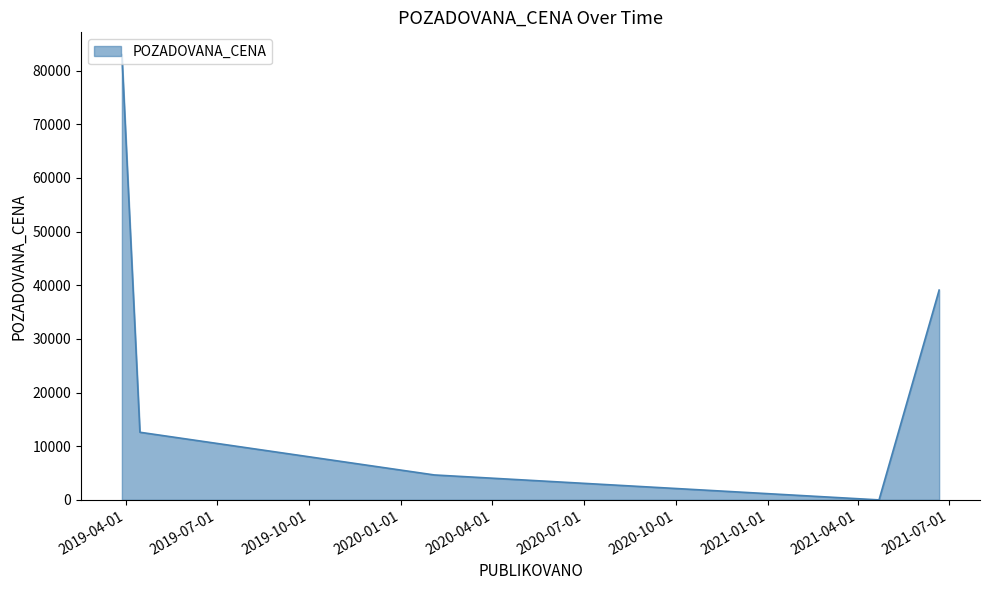

Reading right to left, extract all data points from this chart.

39100	0	0	4640	12600	83000